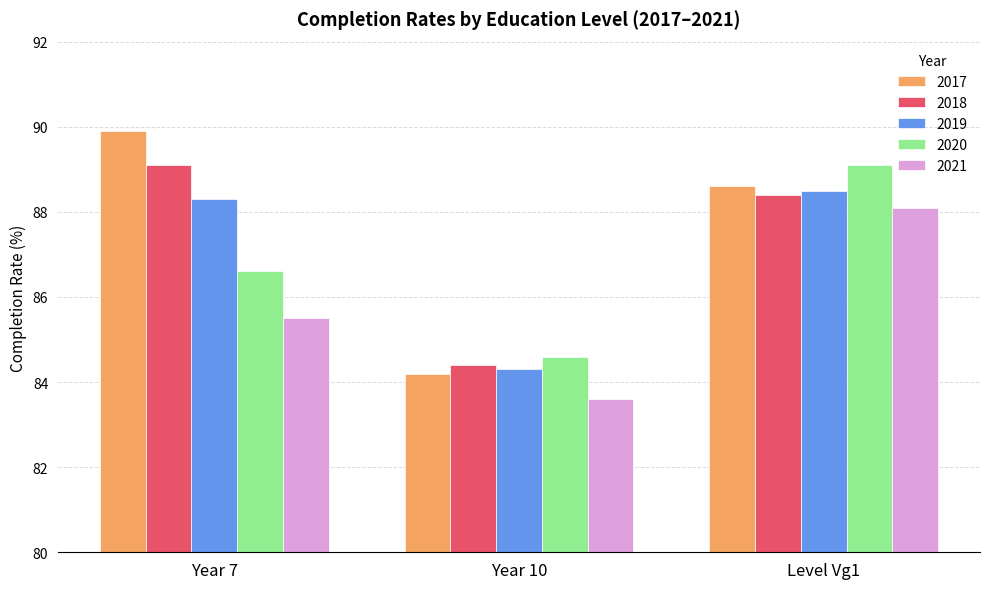

Where is 2019 nearest to the value 86?

Year 10